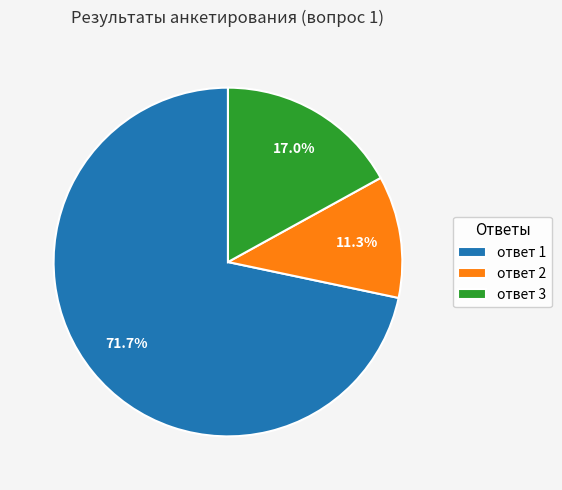

How many slices are in this pie chart?

3